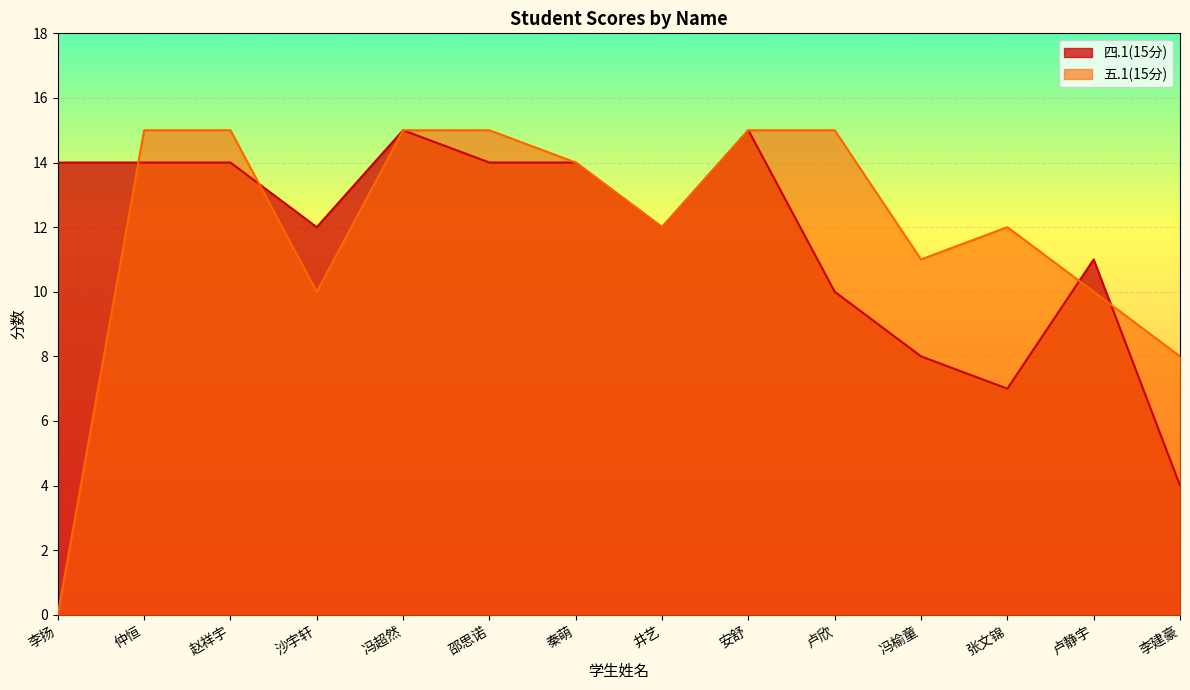

How many data points in 五.1(15分) are above 14?

6